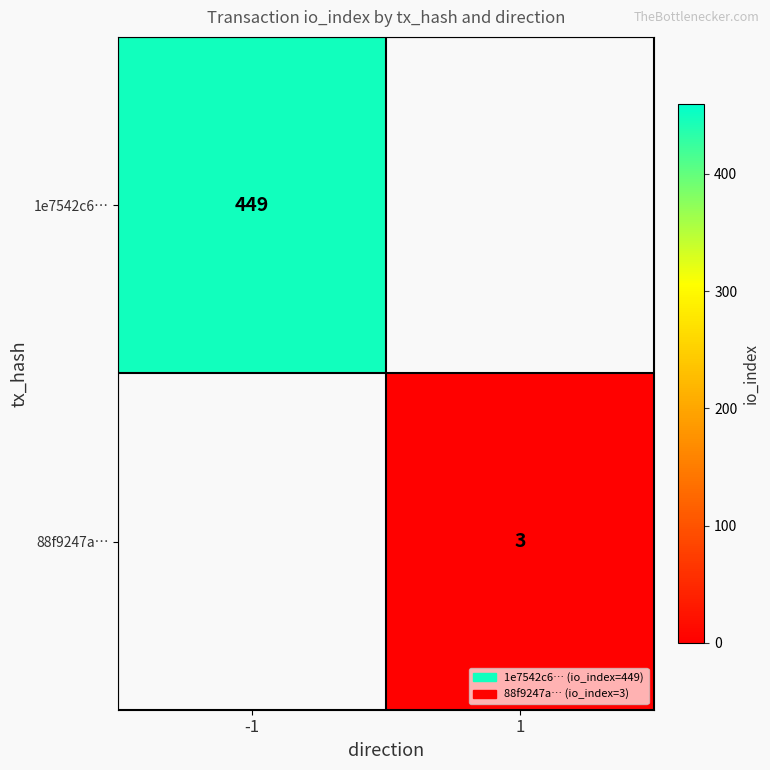

The value of 88f9247a… at 1 is 5. True or false?

False